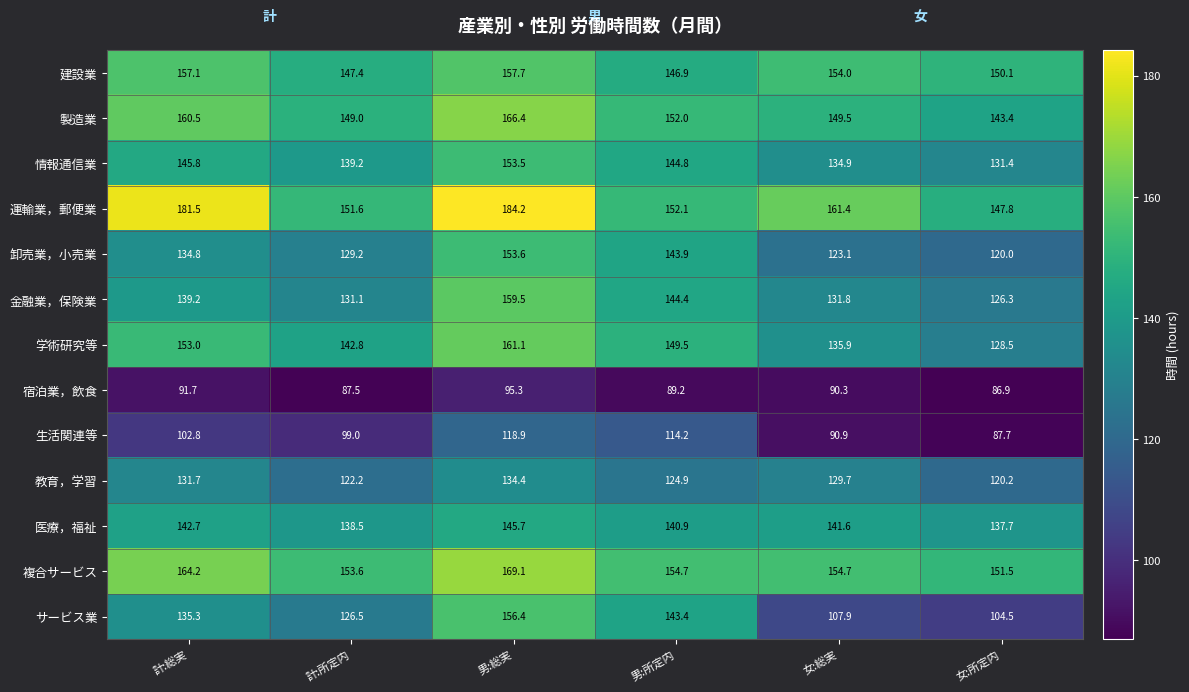

At how many categories does at least one series exceed 134?

6